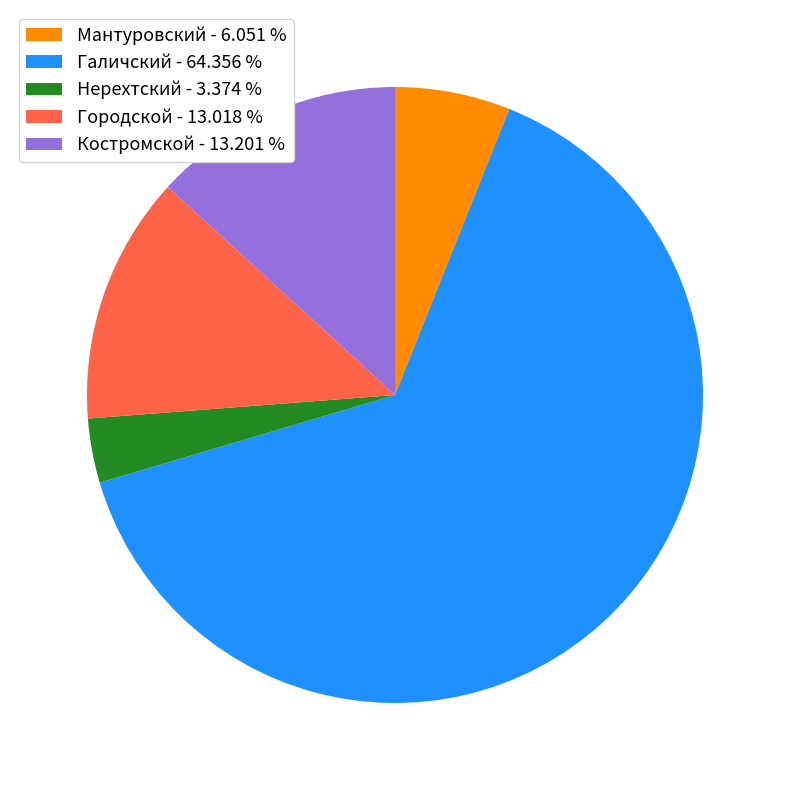

Between Костромской - 13.201 % and Нерехтский - 3.374 %, which is larger?

Костромской - 13.201 %